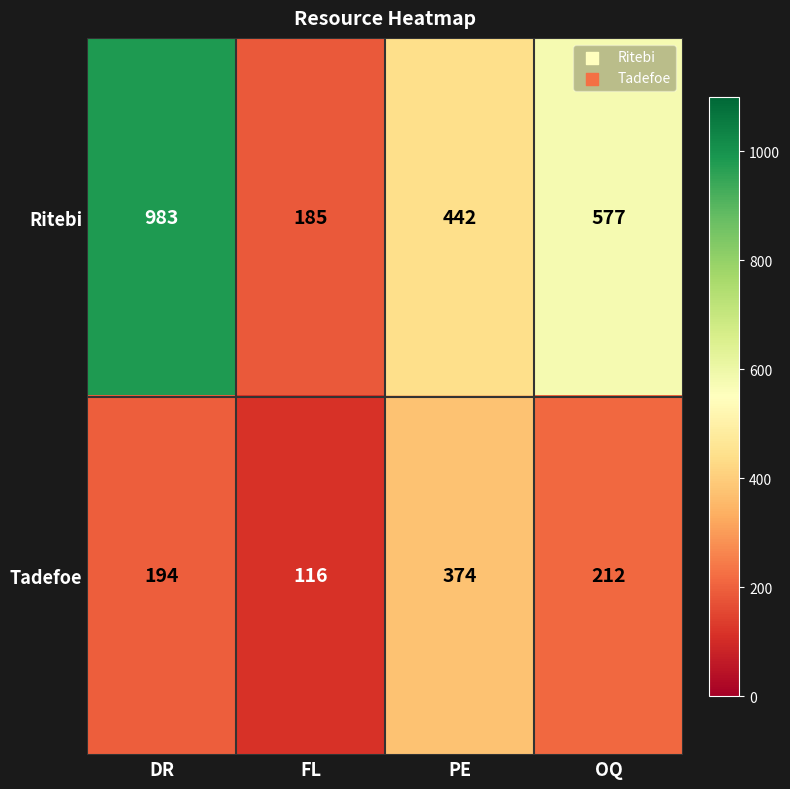

The Tadefoe series shows 212 at OQ. True or false?

True